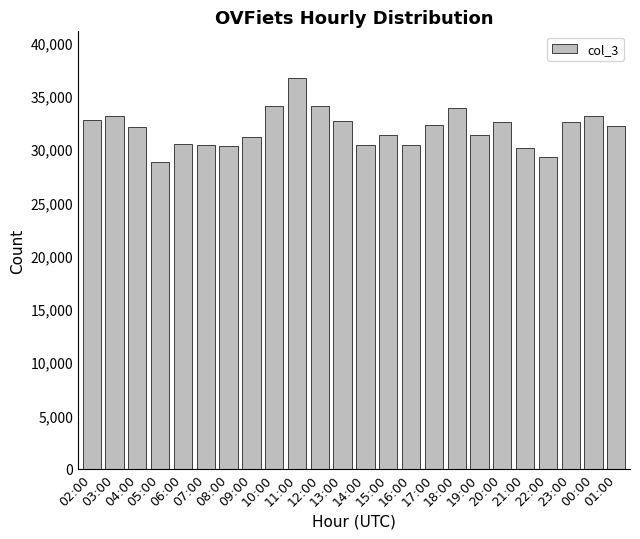

What is the label of the 18th bar from the left?

19:00